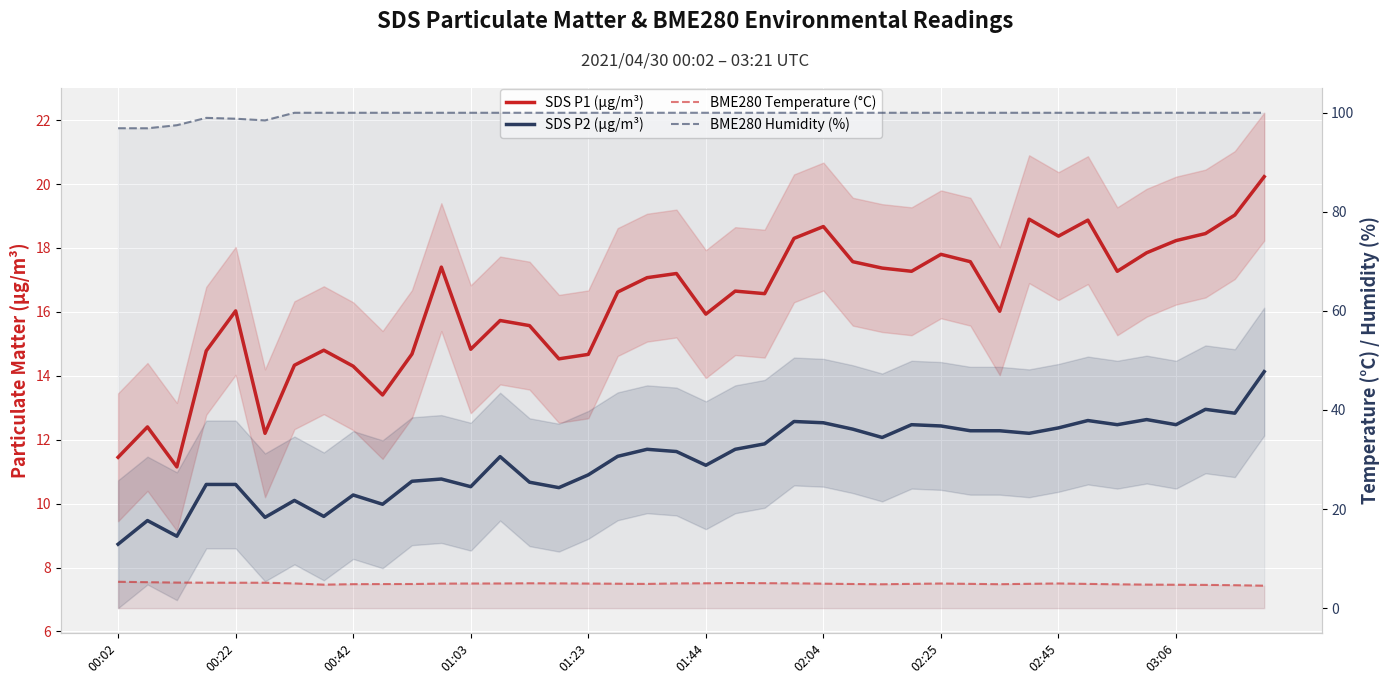

Is this an area chart (filled region under the line)?

No